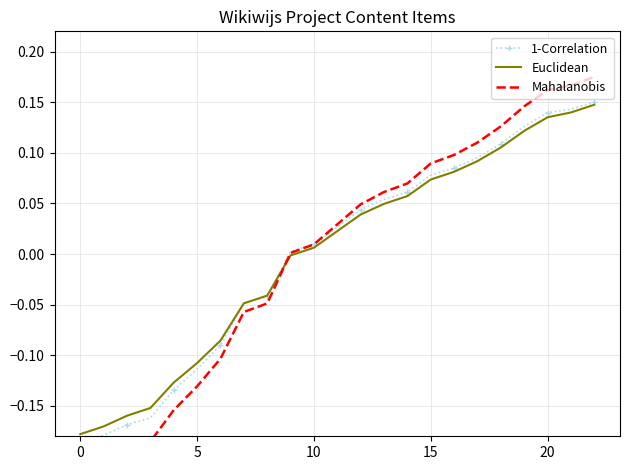

Where is Euclidean nearest to the value 0?

9